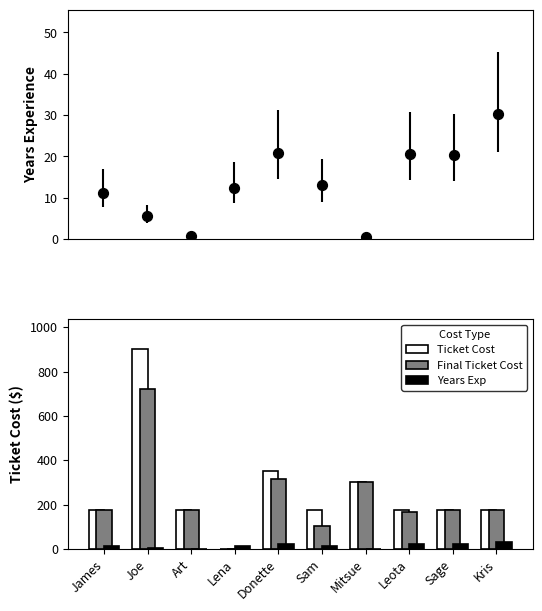

Which series has the largest Y range (max minus min)?

Ticket Cost